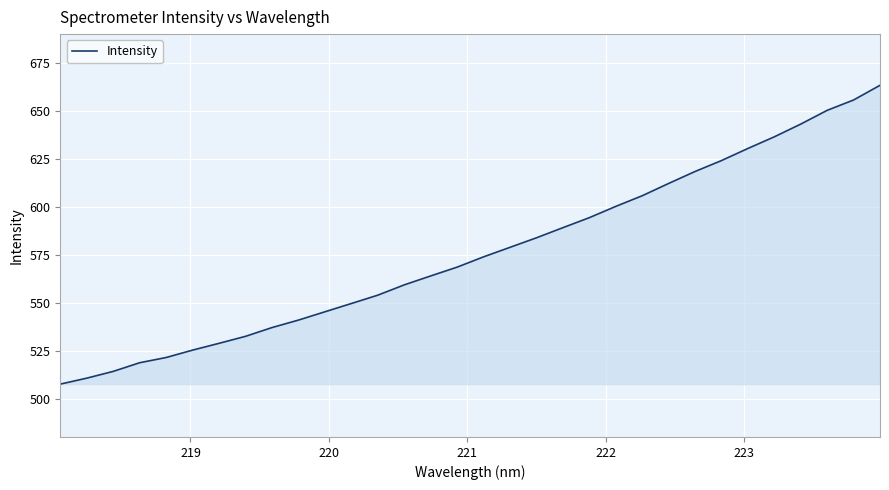

Reading left to right, transcribe all the data shown in this chart.

507.6	510.7	514.2	518.7	521.4	525.3	528.8	532.5	537.0	540.9	545.3	549.6	553.9	559.3	564.0	568.5	573.9	578.9	583.8	589.1	594.3	600.2	605.8	612.2	618.4	624.1	630.4	636.5	643.1	650.3	655.7	663.3